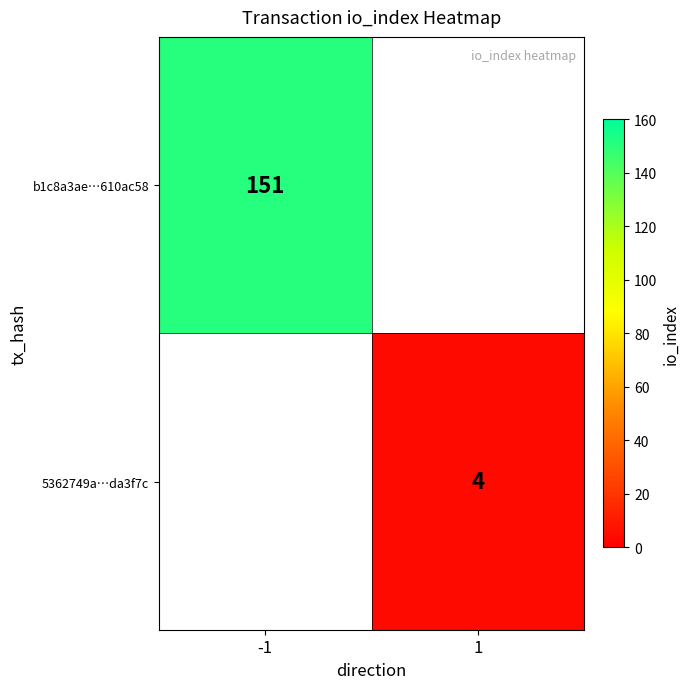

Count the number of categories in the chart.

2